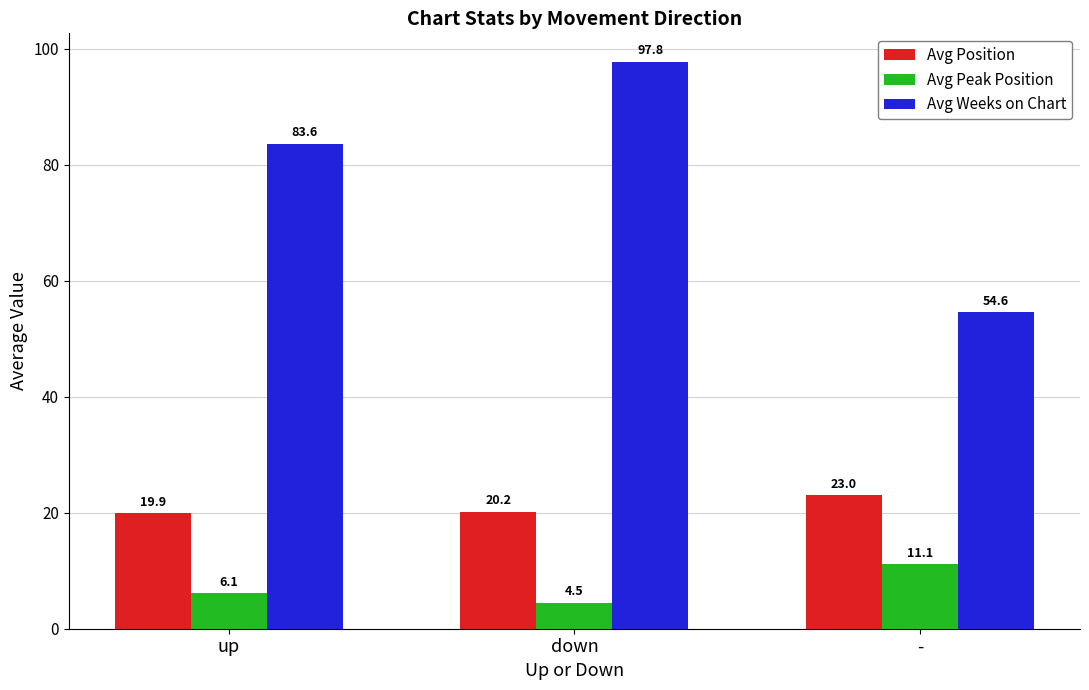

Is it true that Avg Peak Position equals 6.1 at up?

True